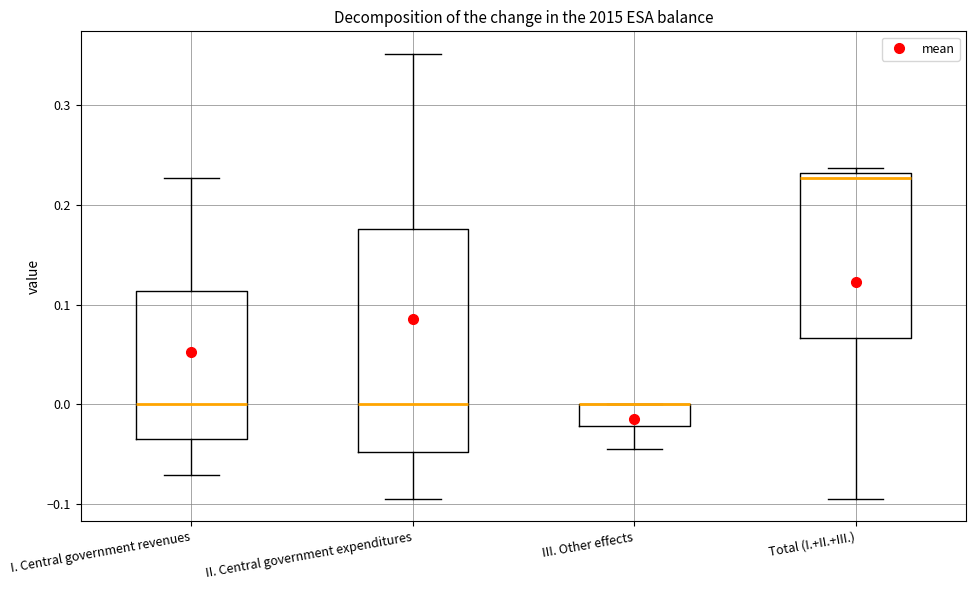

Which box is the tallest, from its lower edge to its upper edge?

II. Central government expenditures